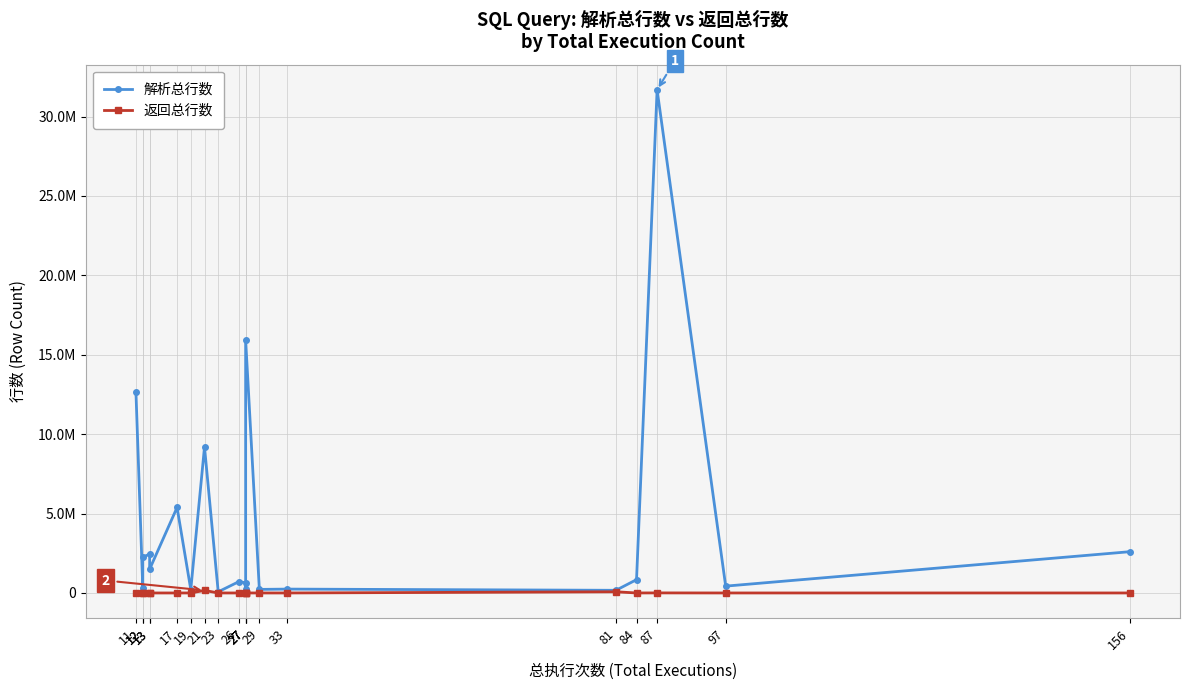

Reading left to right, what are all the values shown in this chart?

解析总行数: 12681282	323205	2256570	2444530	1496157	5385662	214220	9190144	72540	711163	644388	255855	15924286	224320	243836	167870	838979	31681193	430754	2601460
返回总行数: 4043	12	12	65	0	3	19	161103	23	0	27	27	429	7	10	74566	84	4192	97	156